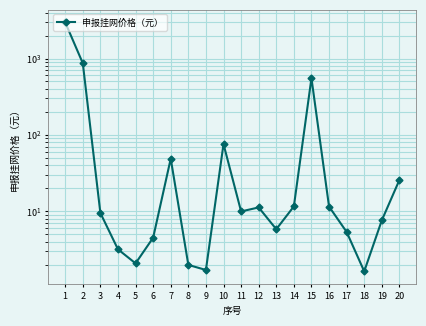

Where is the data nearest to the value 1488?

2